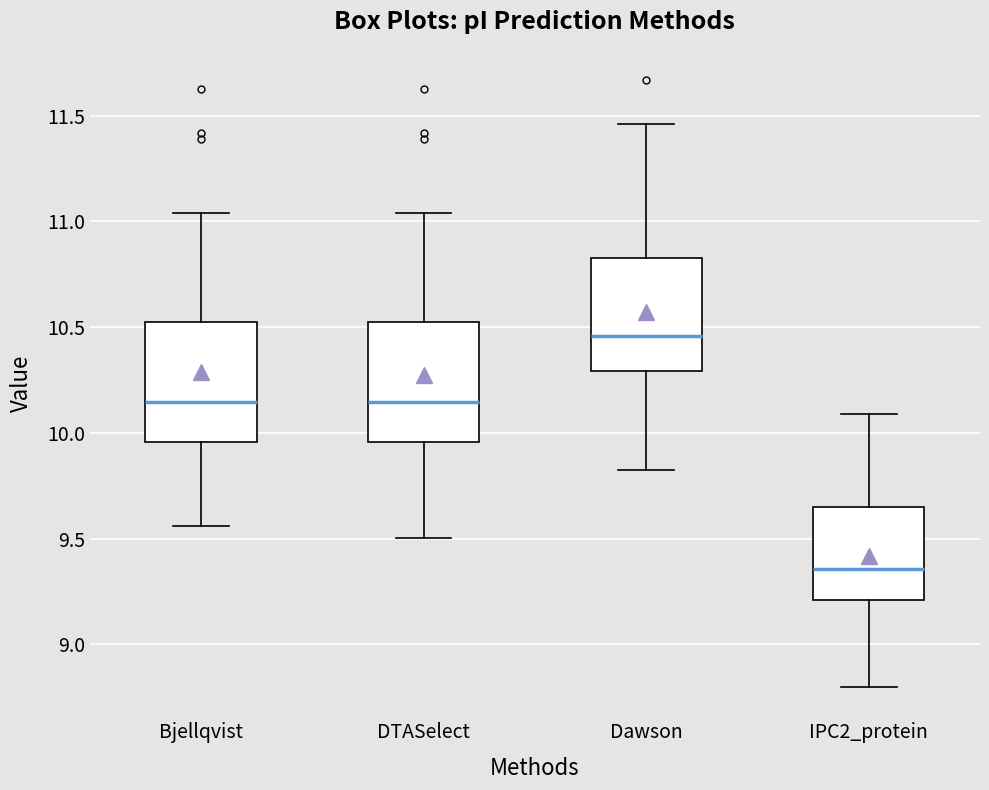

Reading left to right, transcribe this box plot: for each box, give where its median line is, the range the box spans, and where its two whiskers end, as read against the y-axis. The values are not printed on the chart, so give them approximately, as read against the axis.

Bjellqvist: median 10.15, box 9.95 to 10.50, whiskers 9.55 to 11.05
DTASelect: median 10.15, box 9.95 to 10.50, whiskers 9.50 to 11.05
Dawson: median 10.45, box 10.30 to 10.85, whiskers 9.80 to 11.45
IPC2_protein: median 9.35, box 9.20 to 9.65, whiskers 8.80 to 10.10